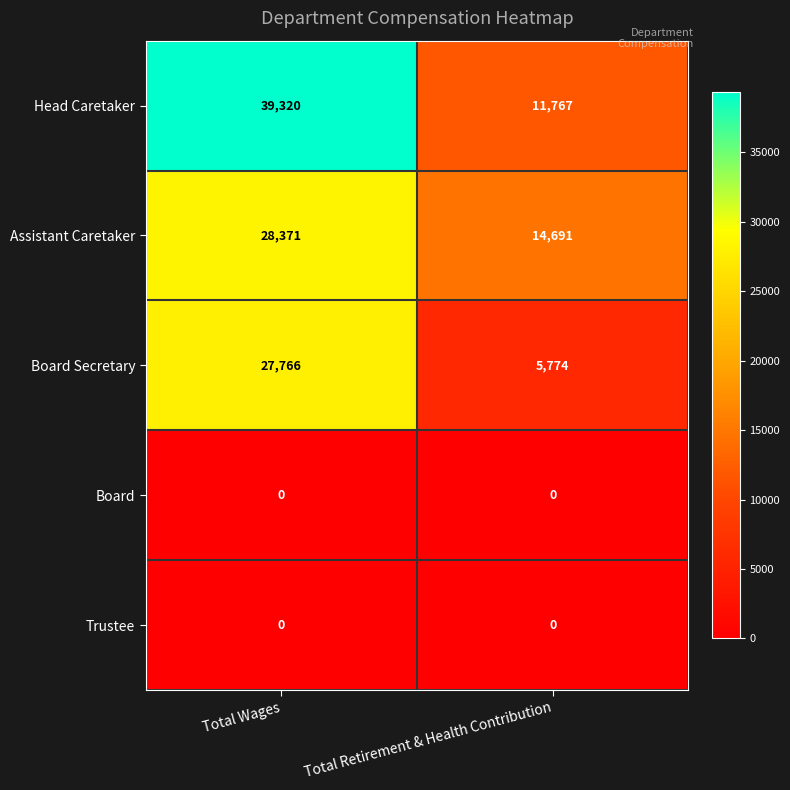

Rank the categories by Board Secretary value from highest to lowest.

Total Wages, Total Retirement & Health Contribution